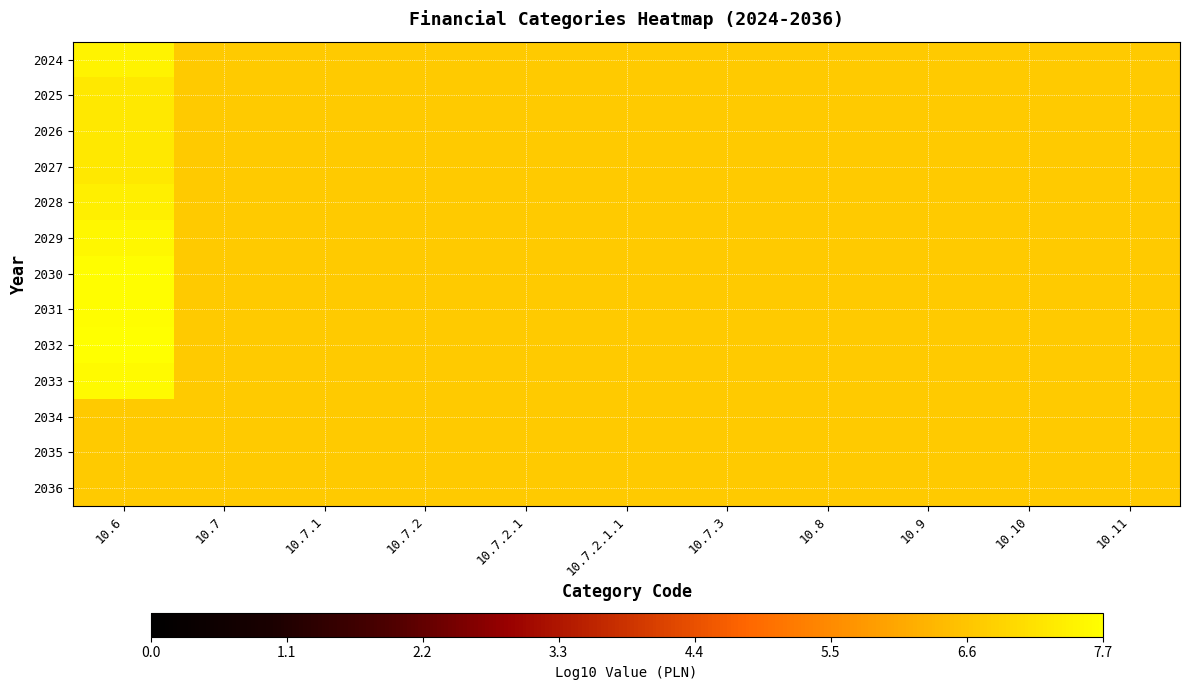

Which label corresponds to the largest value in the chart?

10.6